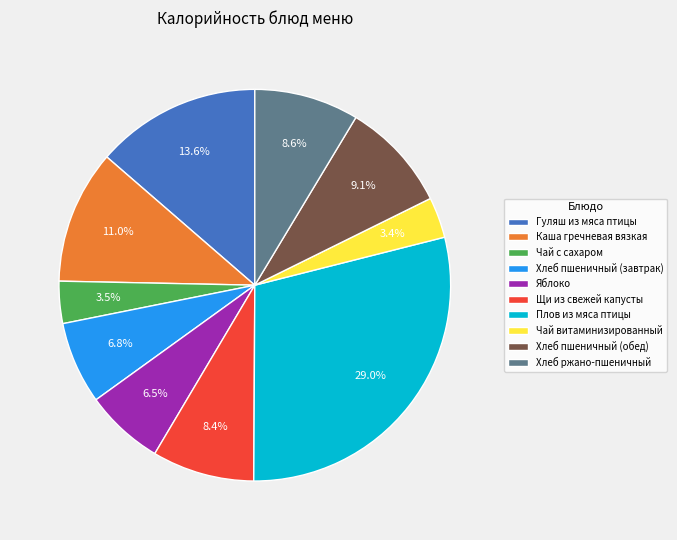

Count the number of slices in the pie.

10